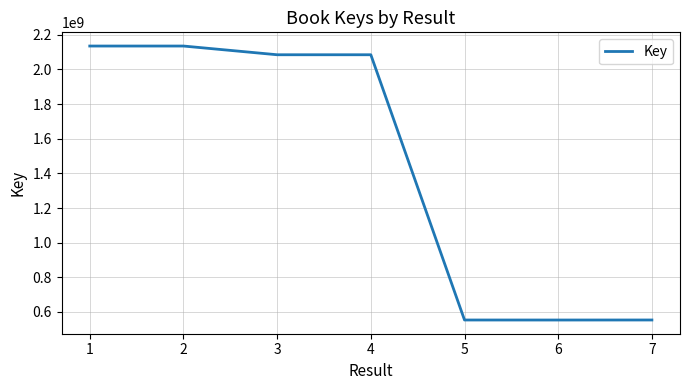

What is the difference between the maximum and minimum values?

1581442487